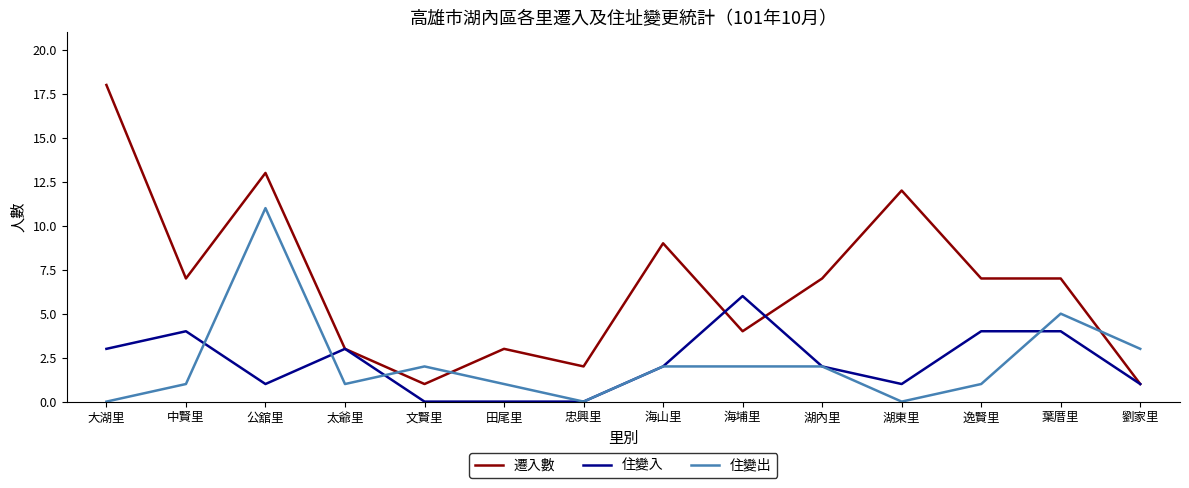

After their last crossing, which series has the higher values: 遷入數 or 住變出?

住變出